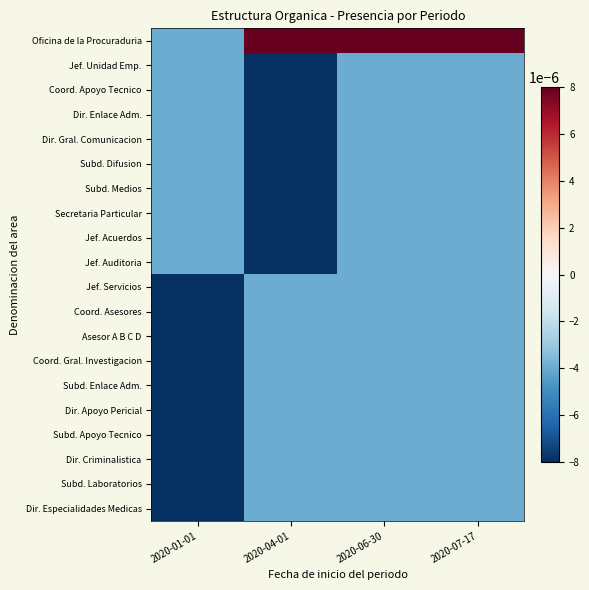

Reading left to right, transcribe all the data shown in this chart.

Oficina de la Procuraduria: 2020-01-01=-0.0	2020-04-01=0.0	2020-06-30=0.0	2020-07-17=0.0
Jef. Unidad Emp.: 2020-01-01=-0.0	2020-04-01=-0.0	2020-06-30=-0.0	2020-07-17=-0.0
Coord. Apoyo Tecnico: 2020-01-01=-0.0	2020-04-01=-0.0	2020-06-30=-0.0	2020-07-17=-0.0
Dir. Enlace Adm.: 2020-01-01=-0.0	2020-04-01=-0.0	2020-06-30=-0.0	2020-07-17=-0.0
Dir. Gral. Comunicacion: 2020-01-01=-0.0	2020-04-01=-0.0	2020-06-30=-0.0	2020-07-17=-0.0
Subd. Difusion: 2020-01-01=-0.0	2020-04-01=-0.0	2020-06-30=-0.0	2020-07-17=-0.0
Subd. Medios: 2020-01-01=-0.0	2020-04-01=-0.0	2020-06-30=-0.0	2020-07-17=-0.0
Secretaria Particular: 2020-01-01=-0.0	2020-04-01=-0.0	2020-06-30=-0.0	2020-07-17=-0.0
Jef. Acuerdos: 2020-01-01=-0.0	2020-04-01=-0.0	2020-06-30=-0.0	2020-07-17=-0.0
Jef. Auditoria: 2020-01-01=-0.0	2020-04-01=-0.0	2020-06-30=-0.0	2020-07-17=-0.0
Jef. Servicios: 2020-01-01=-0.0	2020-04-01=-0.0	2020-06-30=-0.0	2020-07-17=-0.0
Coord. Asesores: 2020-01-01=-0.0	2020-04-01=-0.0	2020-06-30=-0.0	2020-07-17=-0.0
Asesor A B C D: 2020-01-01=-0.0	2020-04-01=-0.0	2020-06-30=-0.0	2020-07-17=-0.0
Coord. Gral. Investigacion: 2020-01-01=-0.0	2020-04-01=-0.0	2020-06-30=-0.0	2020-07-17=-0.0
Subd. Enlace Adm.: 2020-01-01=-0.0	2020-04-01=-0.0	2020-06-30=-0.0	2020-07-17=-0.0
Dir. Apoyo Pericial: 2020-01-01=-0.0	2020-04-01=-0.0	2020-06-30=-0.0	2020-07-17=-0.0
Subd. Apoyo Tecnico: 2020-01-01=-0.0	2020-04-01=-0.0	2020-06-30=-0.0	2020-07-17=-0.0
Dir. Criminalistica: 2020-01-01=-0.0	2020-04-01=-0.0	2020-06-30=-0.0	2020-07-17=-0.0
Subd. Laboratorios: 2020-01-01=-0.0	2020-04-01=-0.0	2020-06-30=-0.0	2020-07-17=-0.0
Dir. Especialidades Medicas: 2020-01-01=-0.0	2020-04-01=-0.0	2020-06-30=-0.0	2020-07-17=-0.0